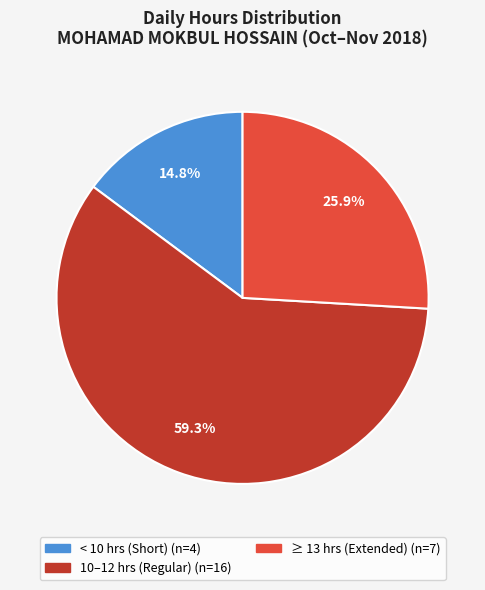

Is there a majority slice in this chart?

Yes